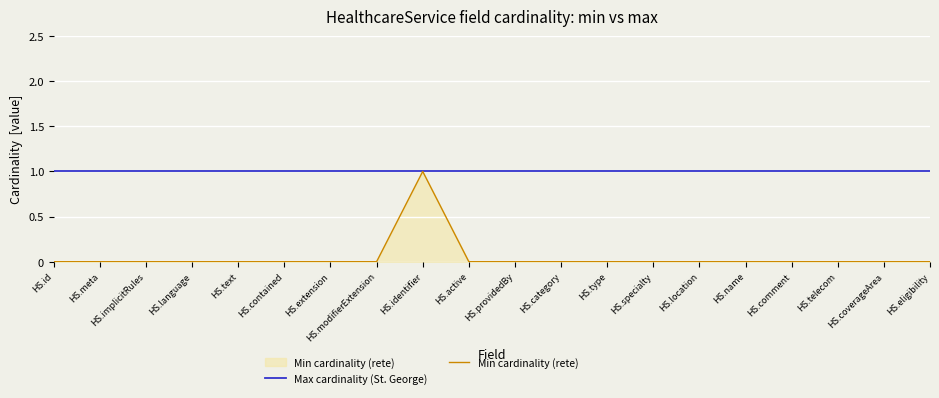

At HS.telecom, list the series in order from smallest to largest.

Min cardinality (rete), Max cardinality (St. George)